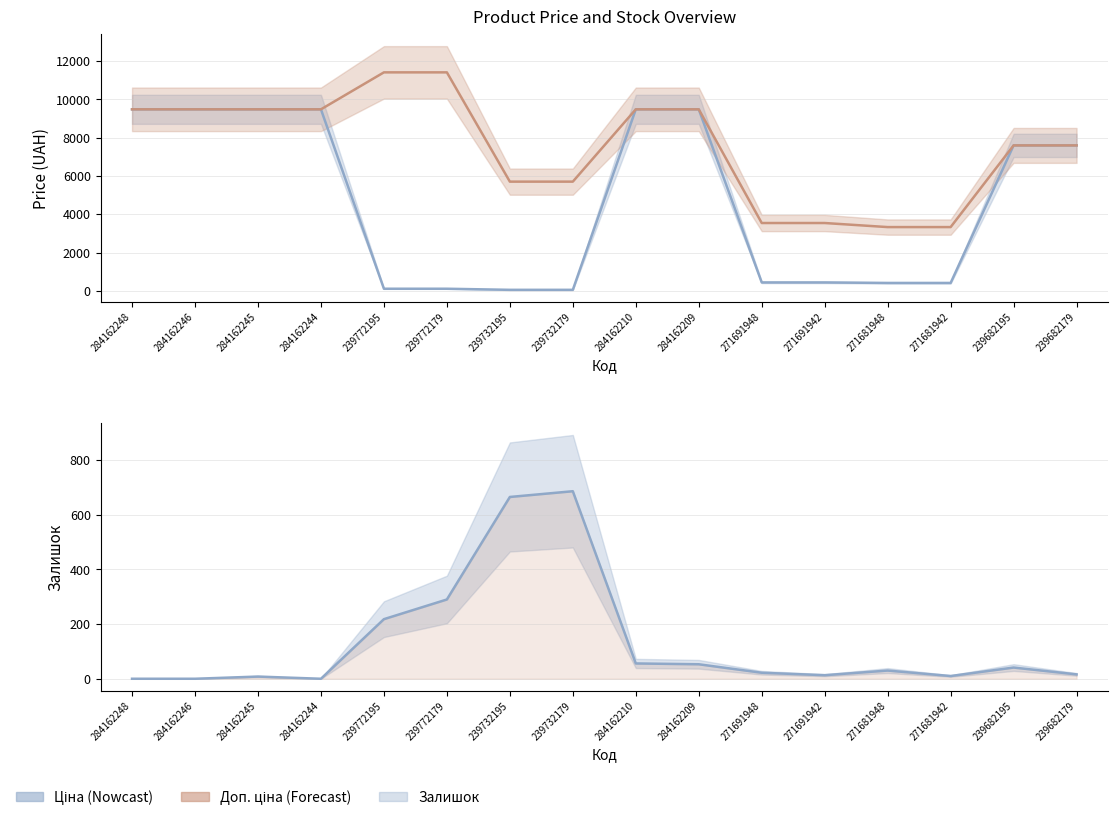

What is the change in value from 284162244 to 271691948?

+22